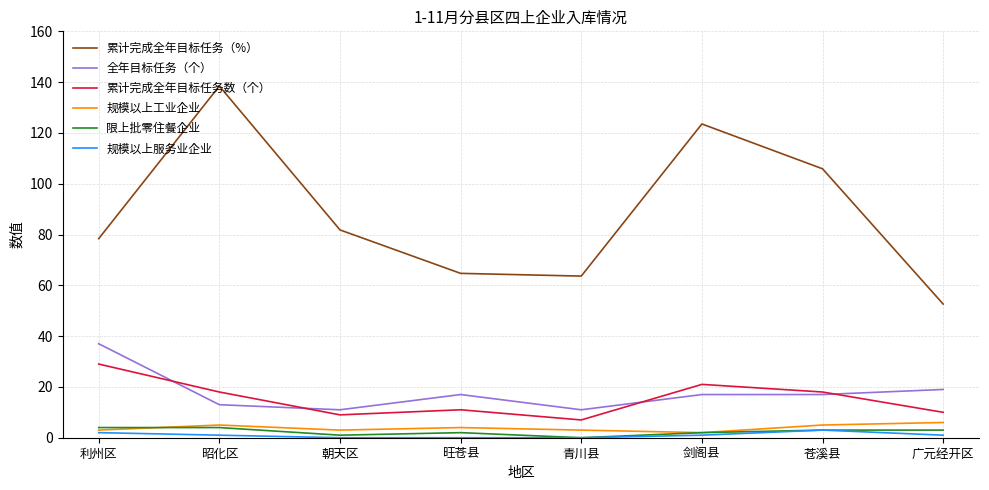

At how many categories does at least one series exceed 10?

8